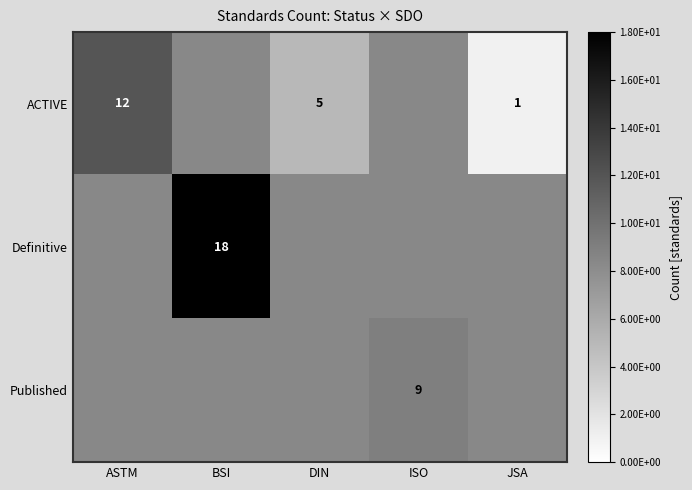

Is it true that ACTIVE equals 5 at DIN?

True